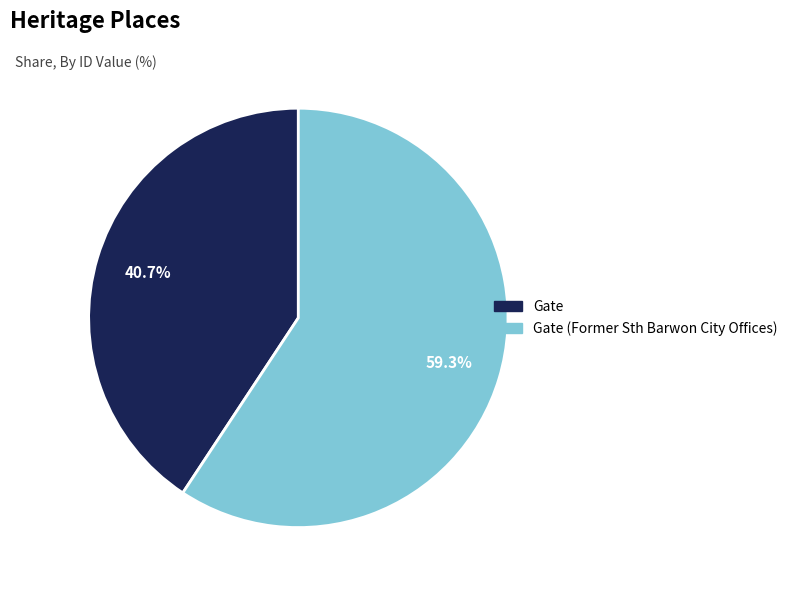

To the nearest percent, what is the average slice percentage?

50%